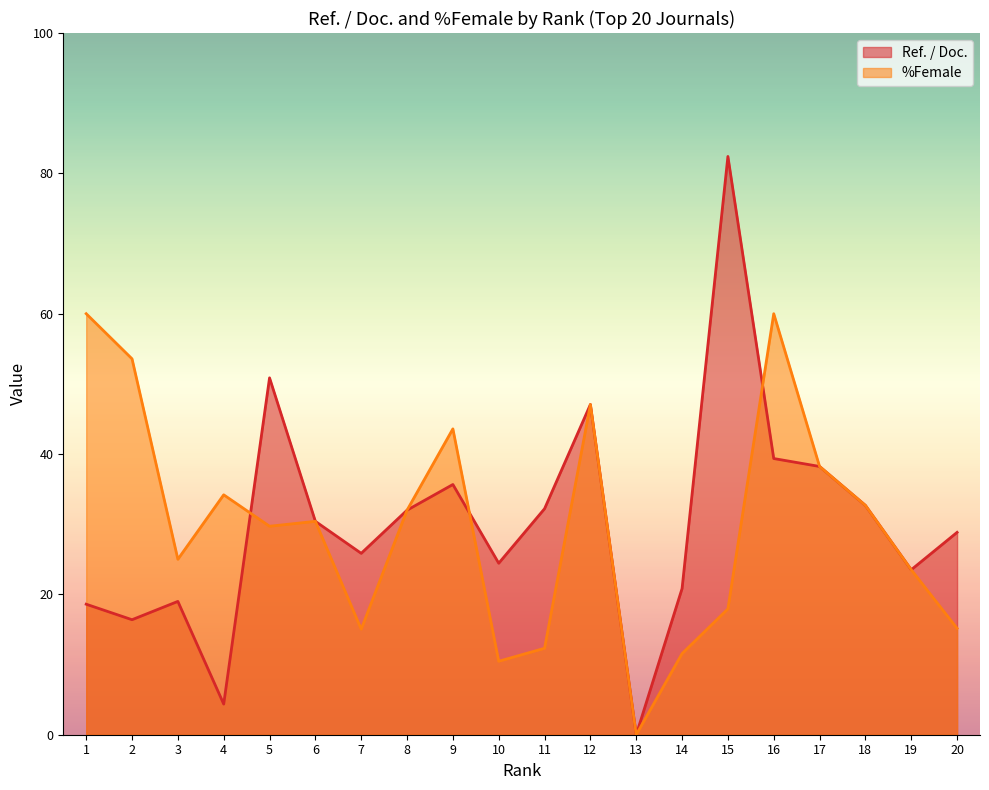

Rank the series by their average value, from highest to lowest.

Ref. / Doc., %Female